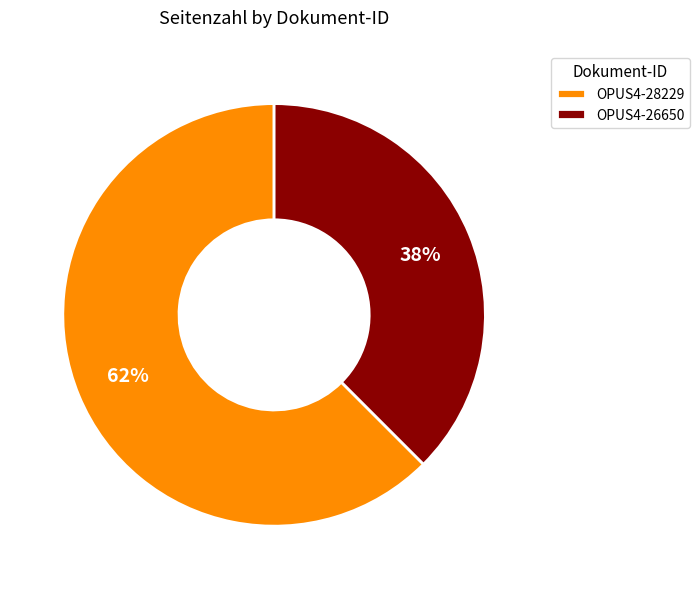

How many segments does this pie chart have?

2